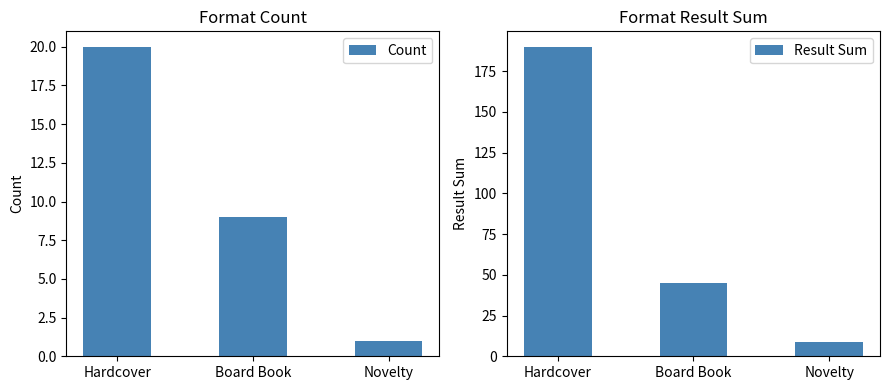

Rank the series at Board Book from highest to lowest value.

Result Sum, Count